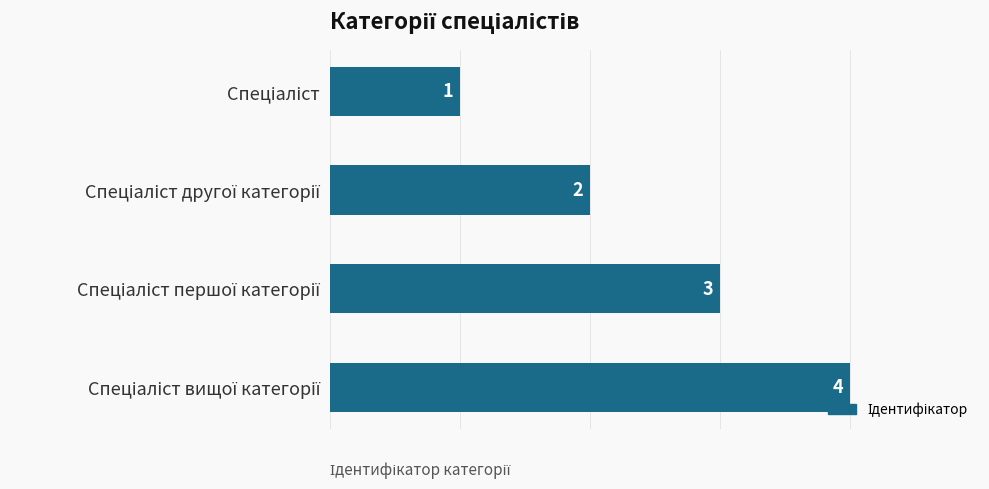

Count the values in the range 2 to 4.

3